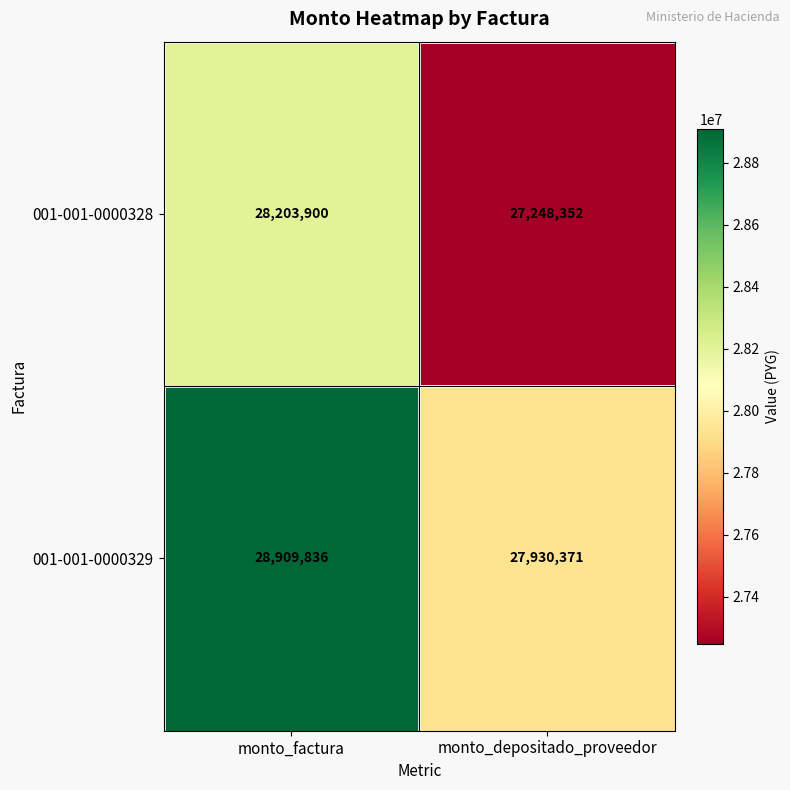

List the labels in order of 001-001-0000329 value, largest first.

monto_factura, monto_depositado_proveedor